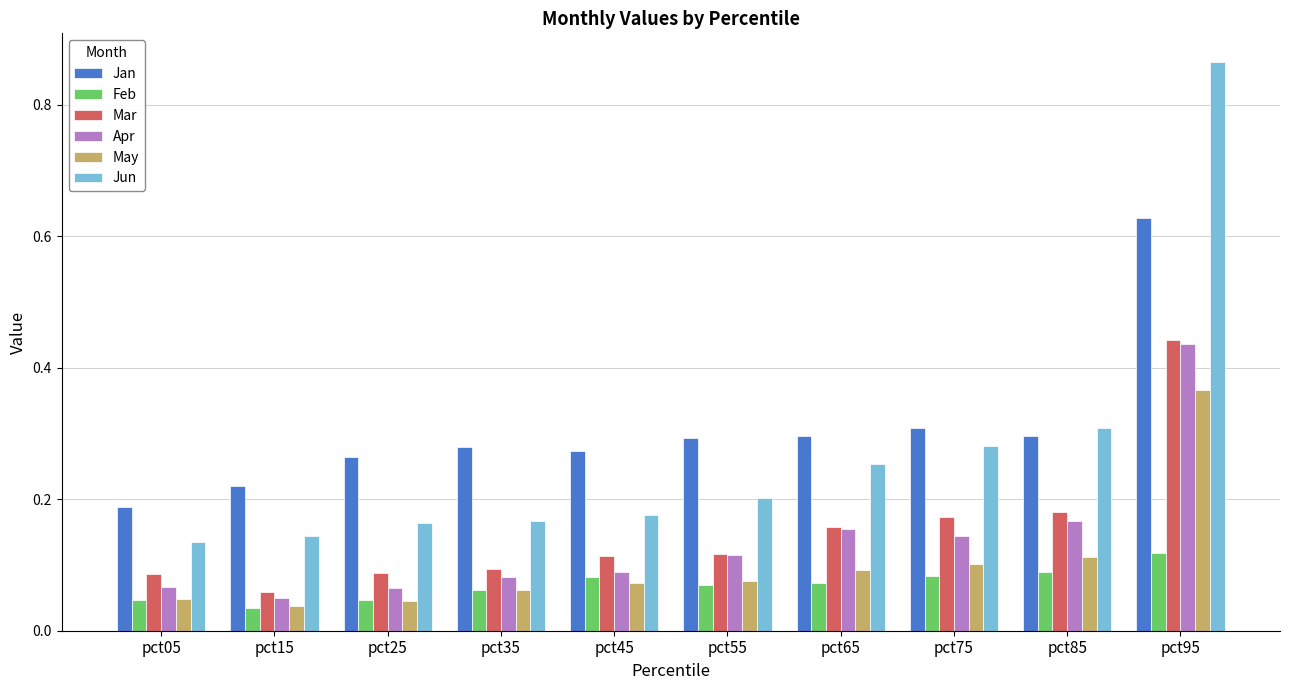

The Feb series shows 0.1 at pct65. True or false?

True